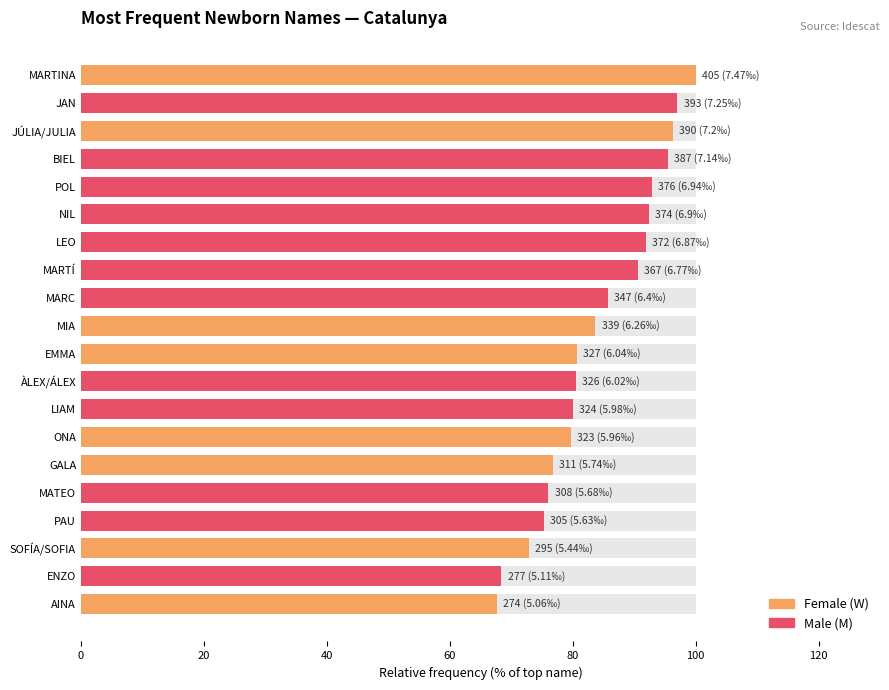

What is the sum of all values?

1684.0